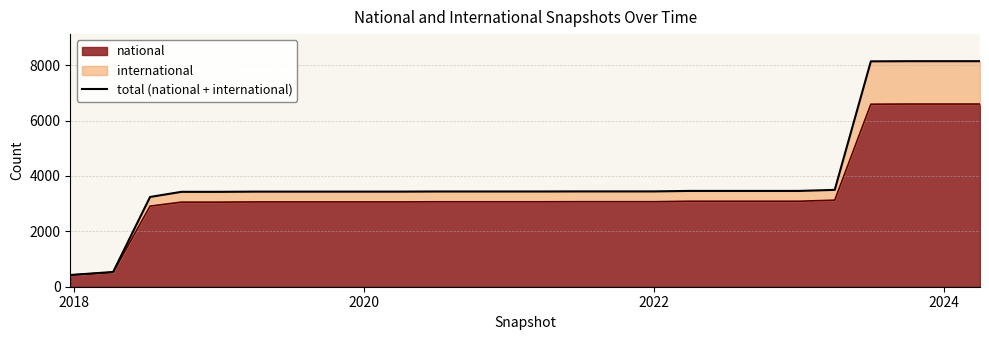

What is the greatest value displayed?

8146